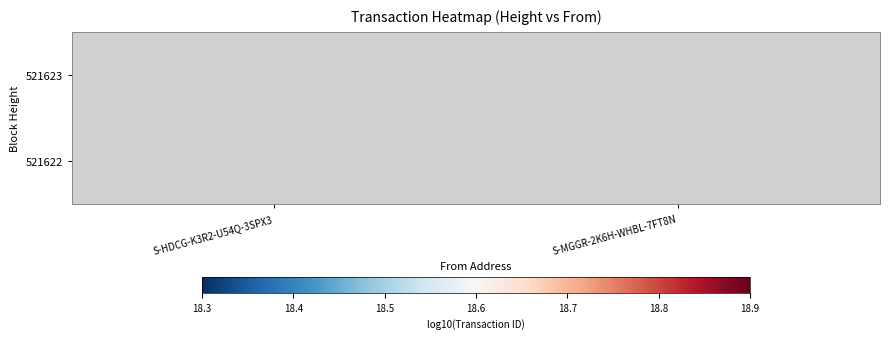

Which label corresponds to the largest value in the chart?

S-MGGR-2K6H-WHBL-7FT8N